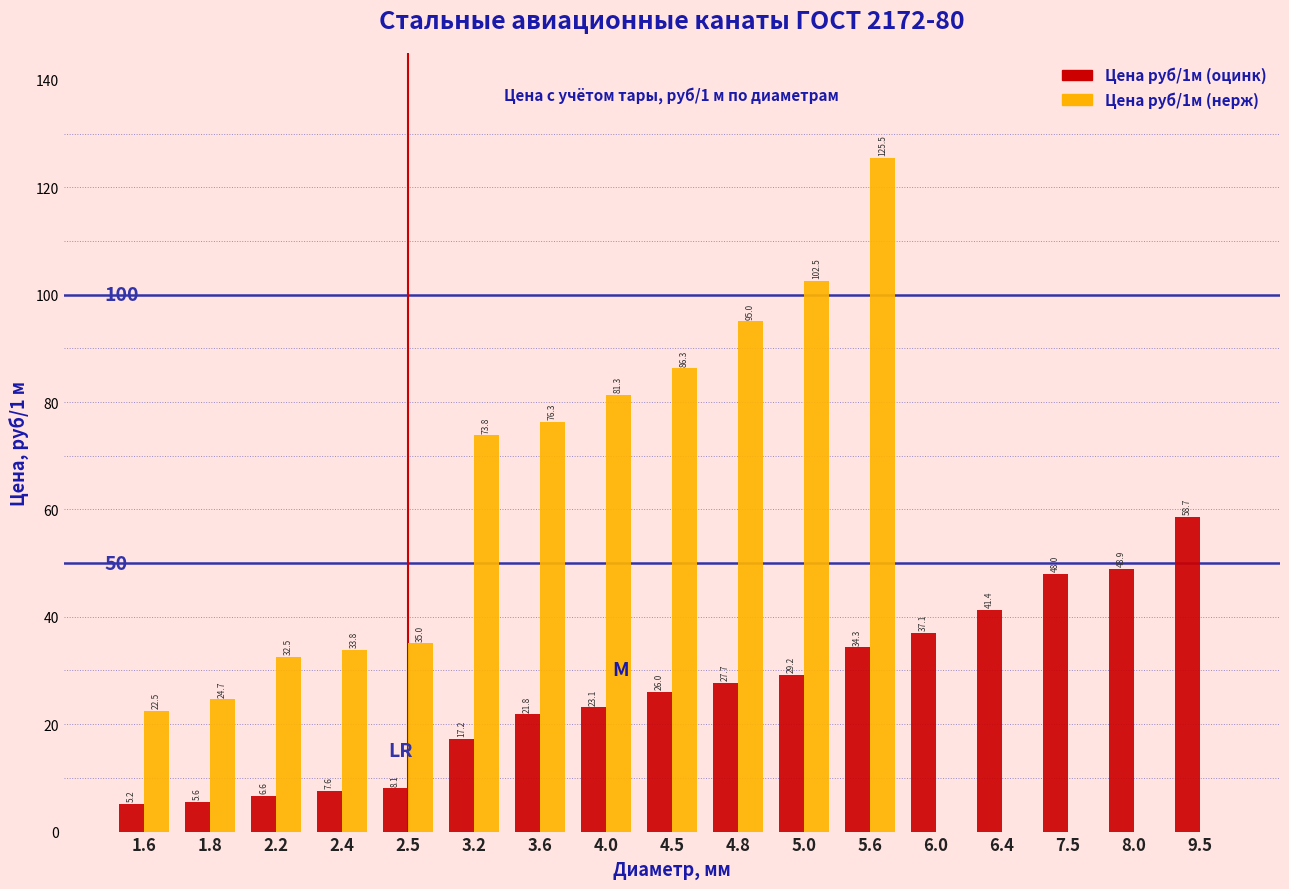

Reading left to right, list all the values displayed in this chart.

Цена руб/1м (оцинк): 1.6=5.2	1.8=5.6	2.2=6.6	2.4=7.6	2.5=8.1	3.2=17.2	3.6=21.8	4.0=23.1	4.5=26.0	4.8=27.7	5.0=29.2	5.6=34.3	6.0=37.1	6.4=41.4	7.5=48.0	8.0=48.9	9.5=58.7
Цена руб/1м (нерж): 1.6=22.5	1.8=24.7	2.2=32.5	2.4=33.8	2.5=35.0	3.2=73.8	3.6=76.3	4.0=81.3	4.5=86.3	4.8=95.0	5.0=102.5	5.6=125.5	6.0=0.0	6.4=0.0	7.5=0.0	8.0=0.0	9.5=0.0